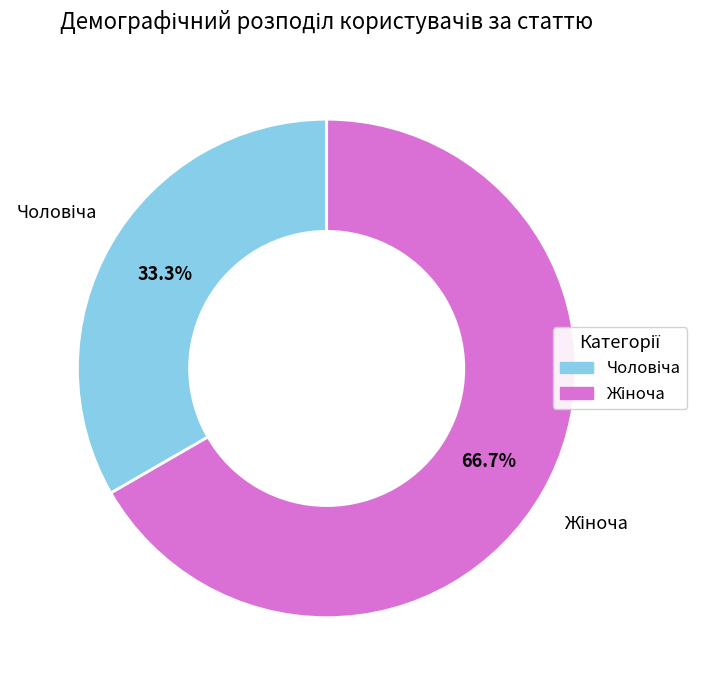

Is there any slice that represents more than half of the pie?

Yes